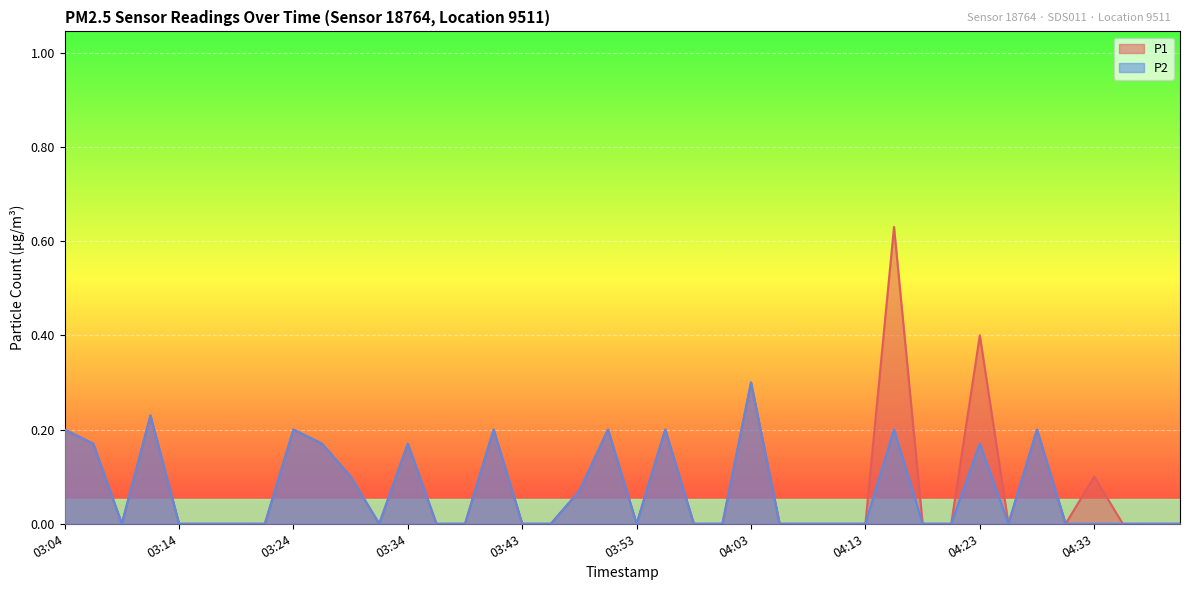

How many P2 values are between 0 and 1?

40